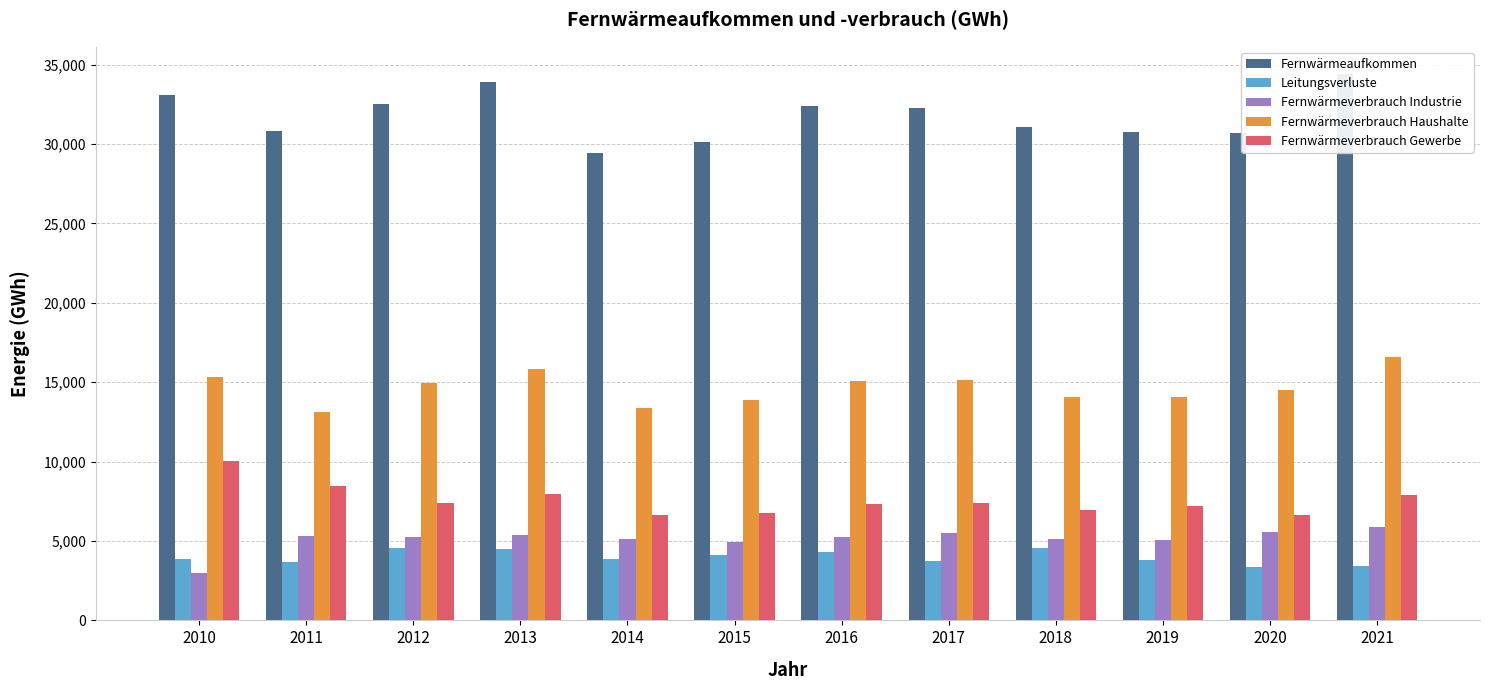

What is the value of the Fernwärmeverbrauch Haushalte bar at the 2nd from the left?

13107.0